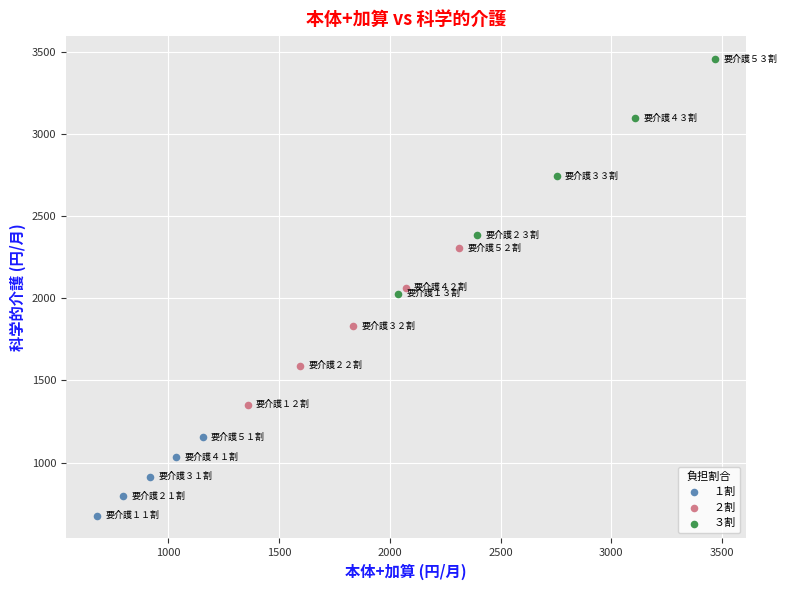

Which series has the largest Y range (max minus min)?

３割